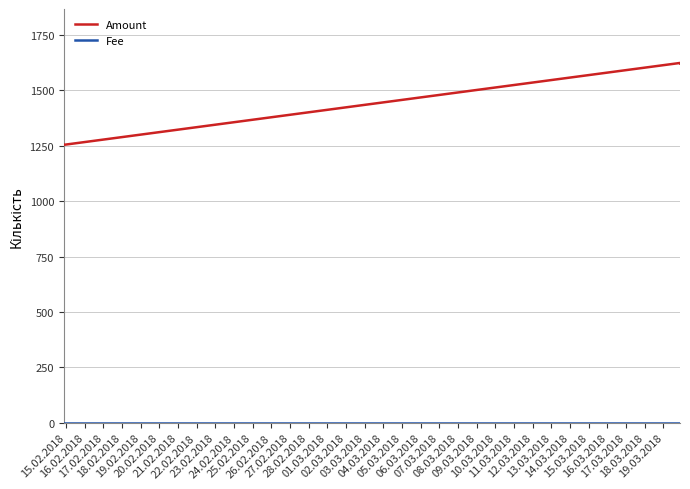

What is the highest value of the Amount series?

1623